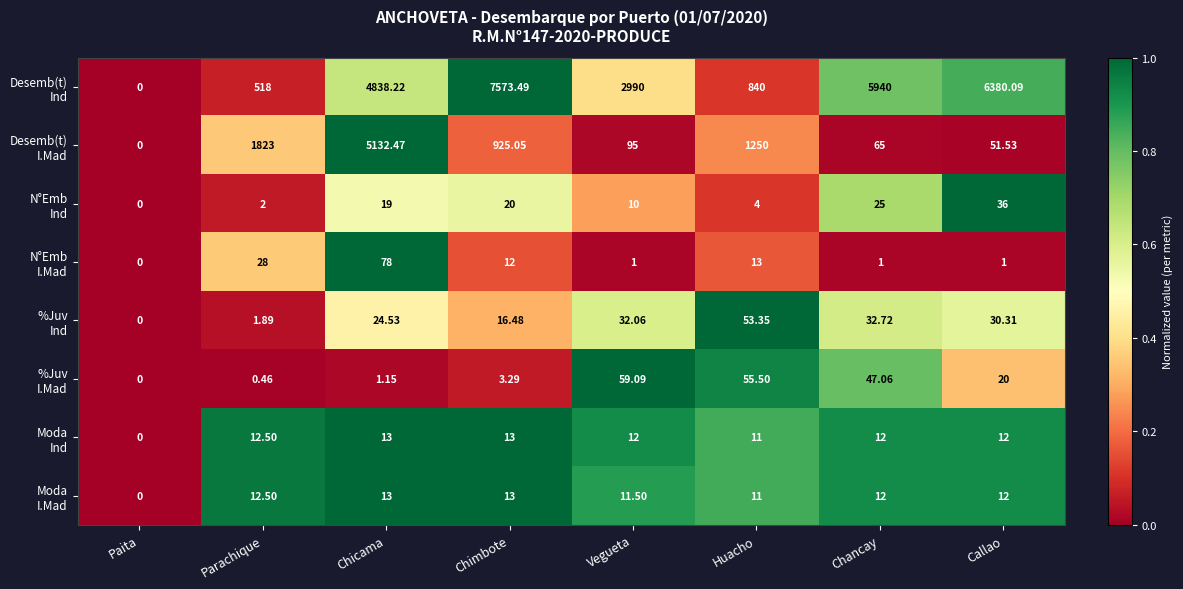

Which label corresponds to the largest value in the chart?

Chimbote